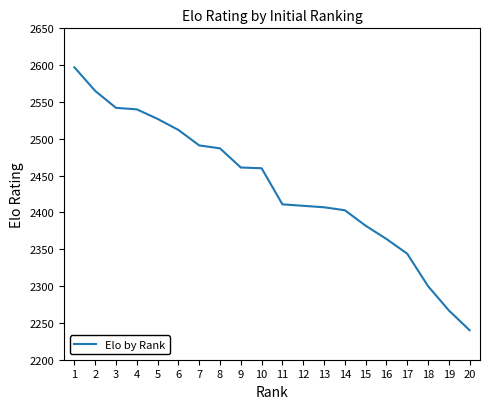

What is the difference between the values at 4 and 19?

273